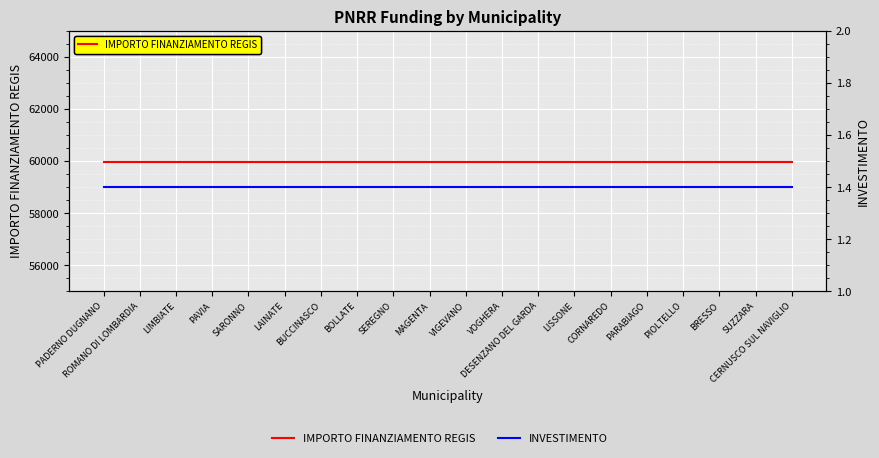

Which label corresponds to the largest value in the chart?

PADERNO DUGNANO